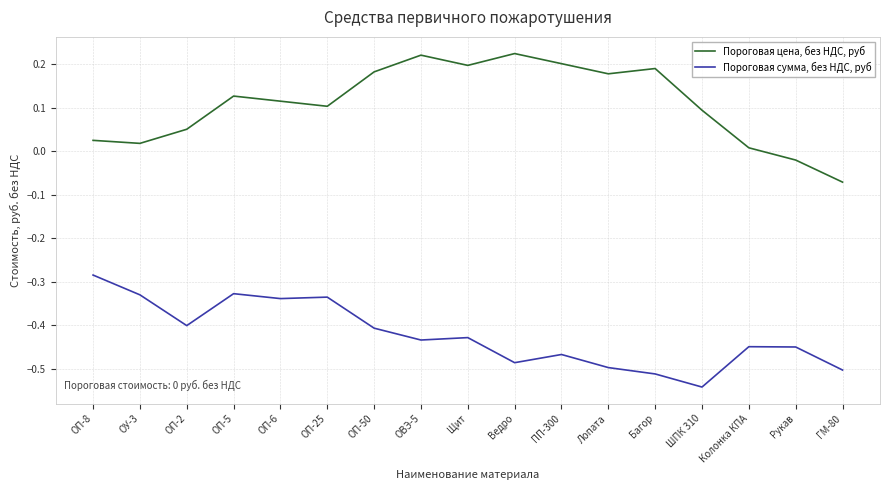

How many lines are shown in the chart?

2